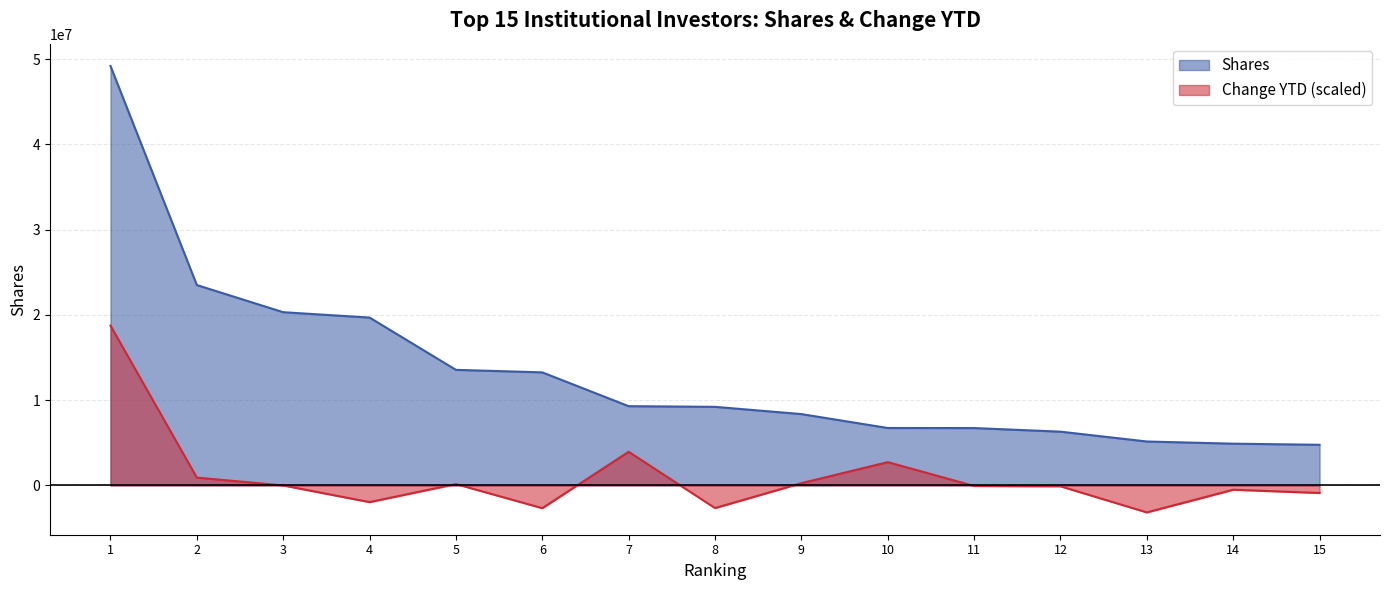

Which series changed the most between 7 and 8?

Change YTD (scaled)